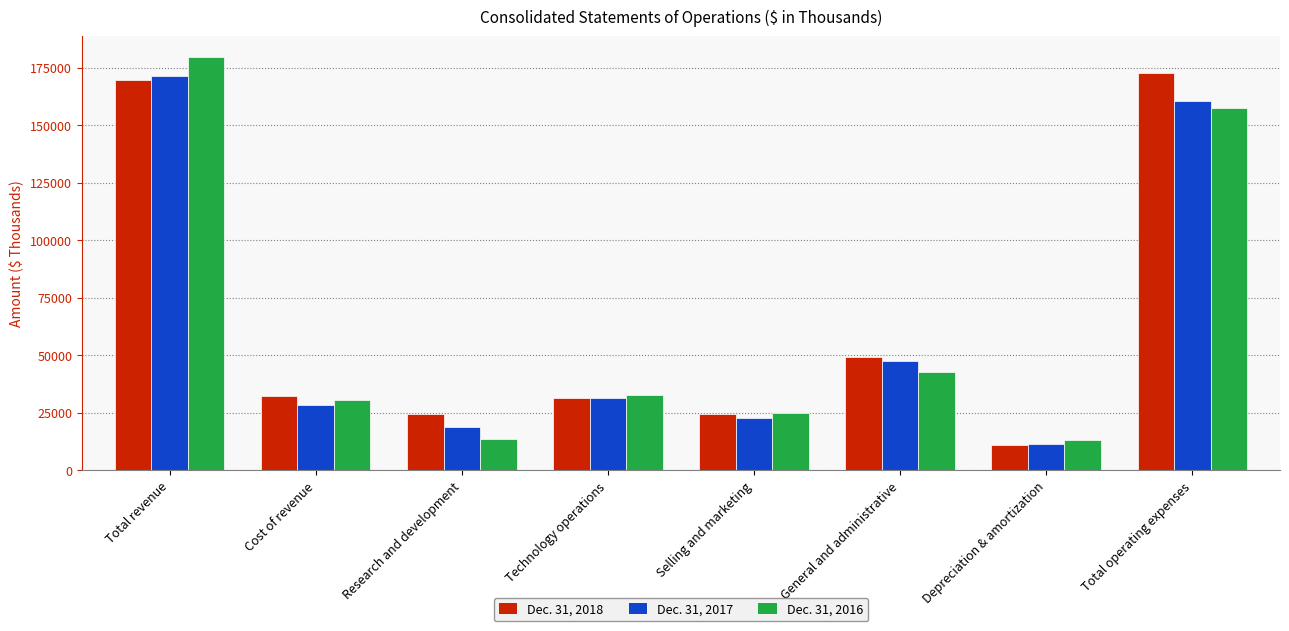

Rank the series by their maximum value, from lowest to highest.

Dec. 31, 2017, Dec. 31, 2018, Dec. 31, 2016